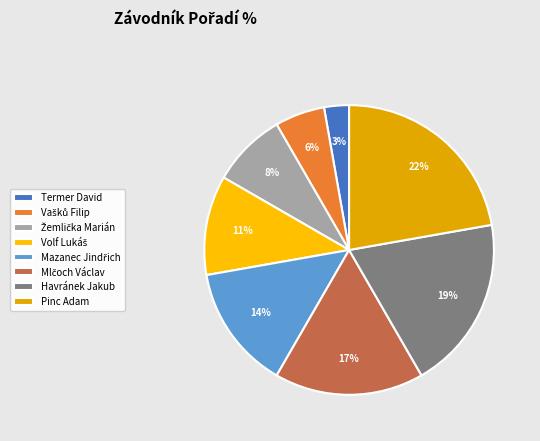

Does any single category account for the majority?

No